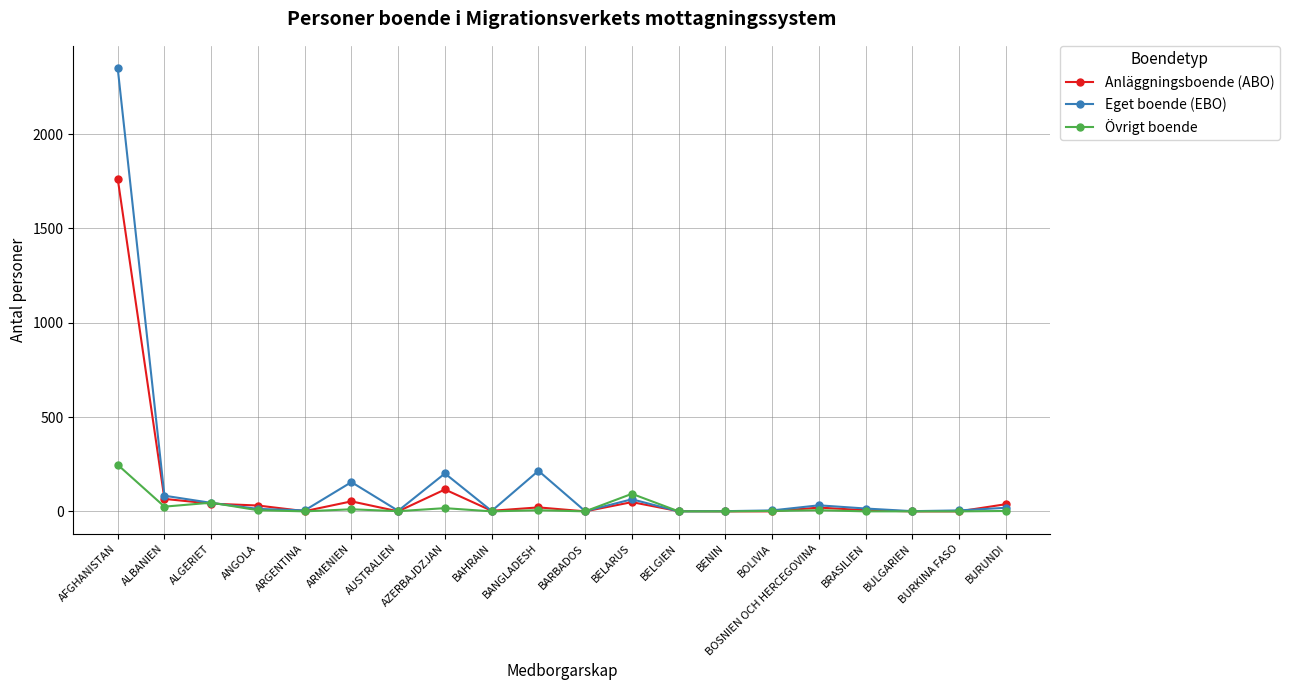

Which series ends up on top after the final intersection of Eget boende (EBO) and Anläggningsboende (ABO)?

Anläggningsboende (ABO)